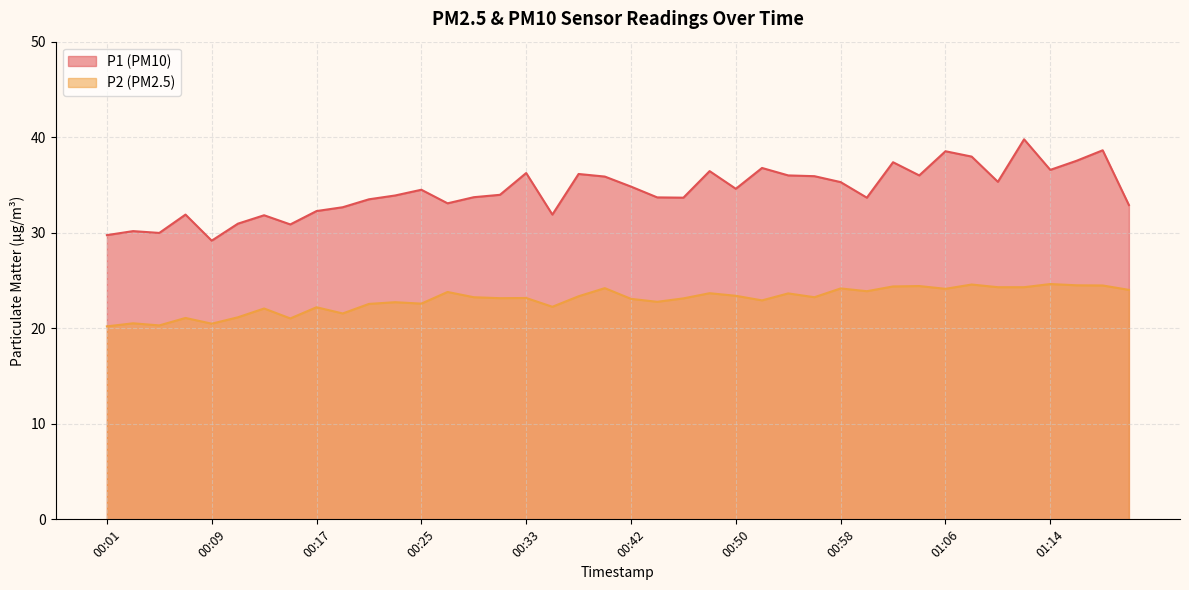

What is the lowest value of the P2 series?

20.2